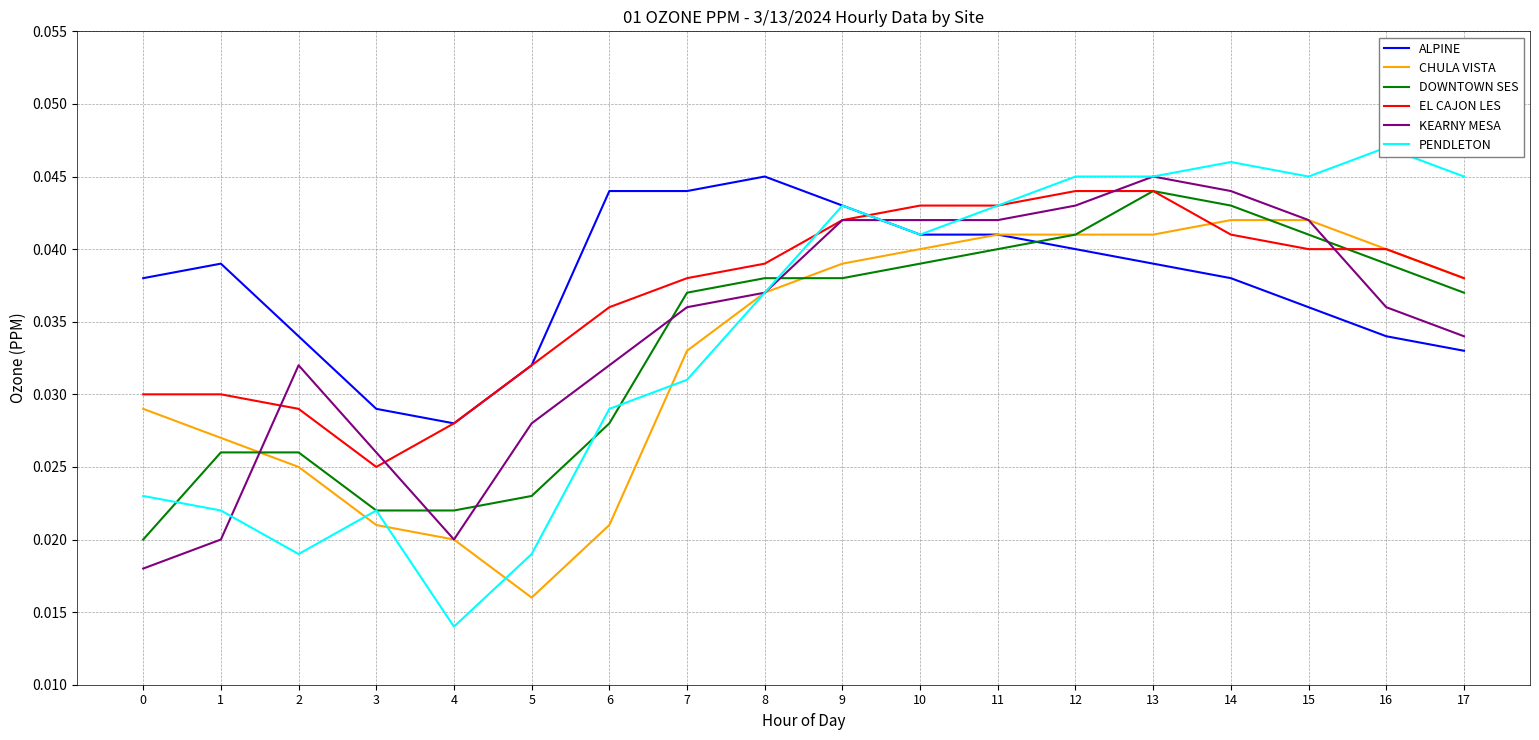

The KEARNY MESA series shows 0.0 at 17. True or false?

True